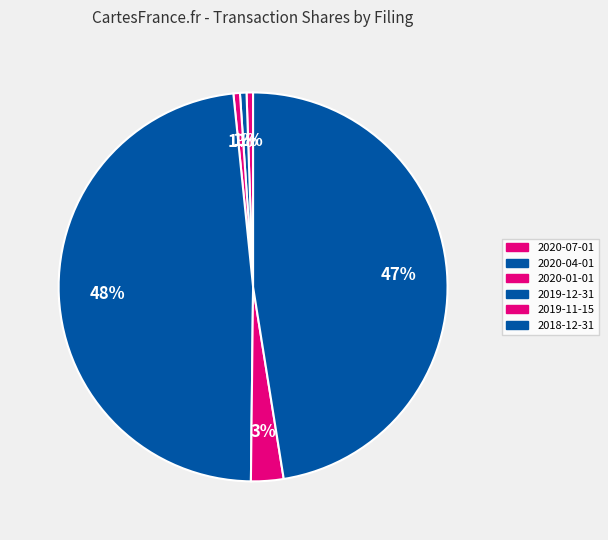

How many segments does this pie chart have?

6